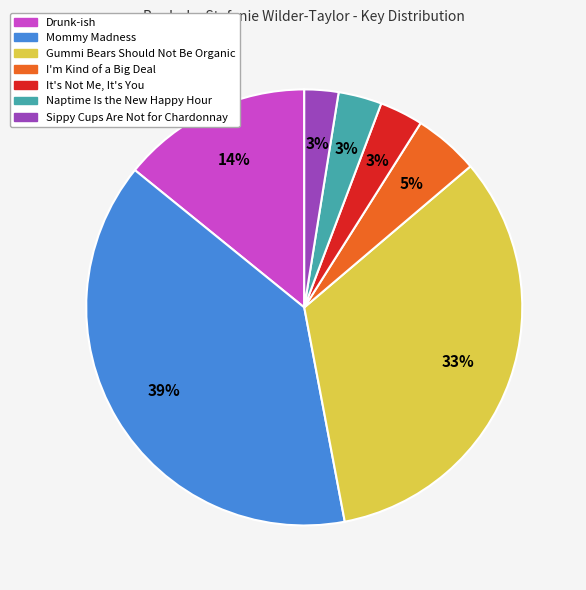

Do It's Not Me, It's You and I'm Kind of a Big Deal together represent more than half of the pie?

No